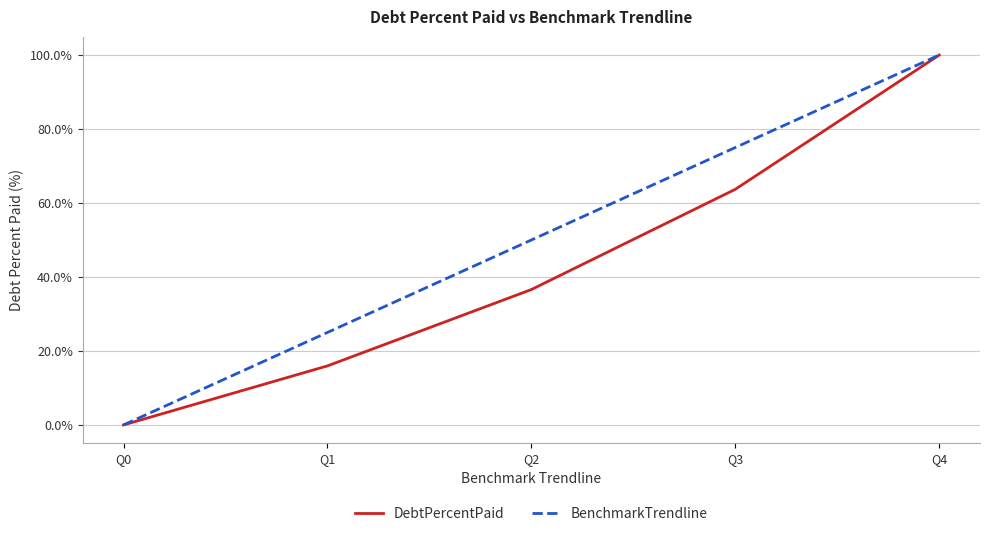

Which label corresponds to the largest value in the chart?

Q4